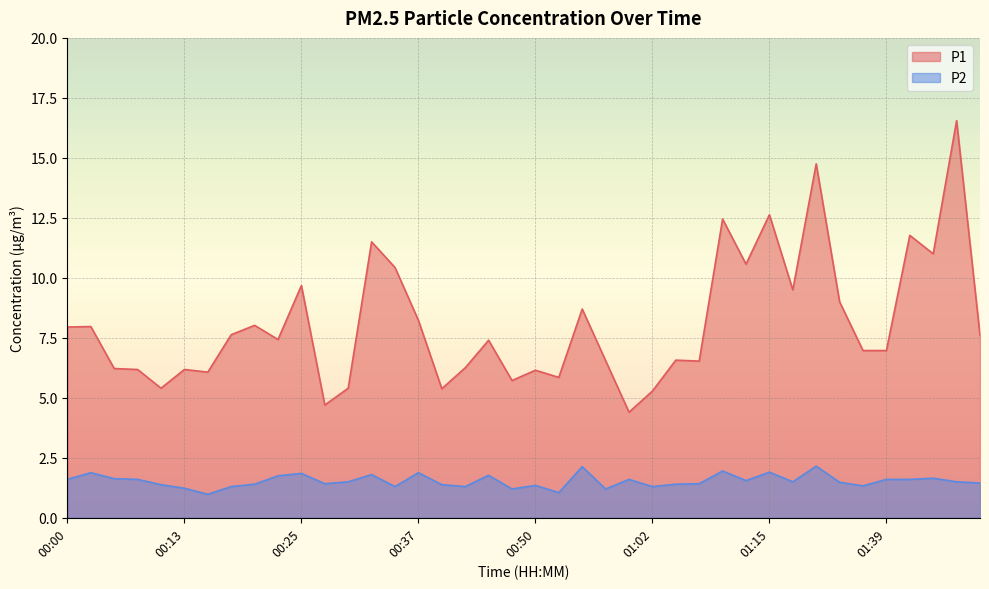

How many interior local peaks does the P1 series have?

14